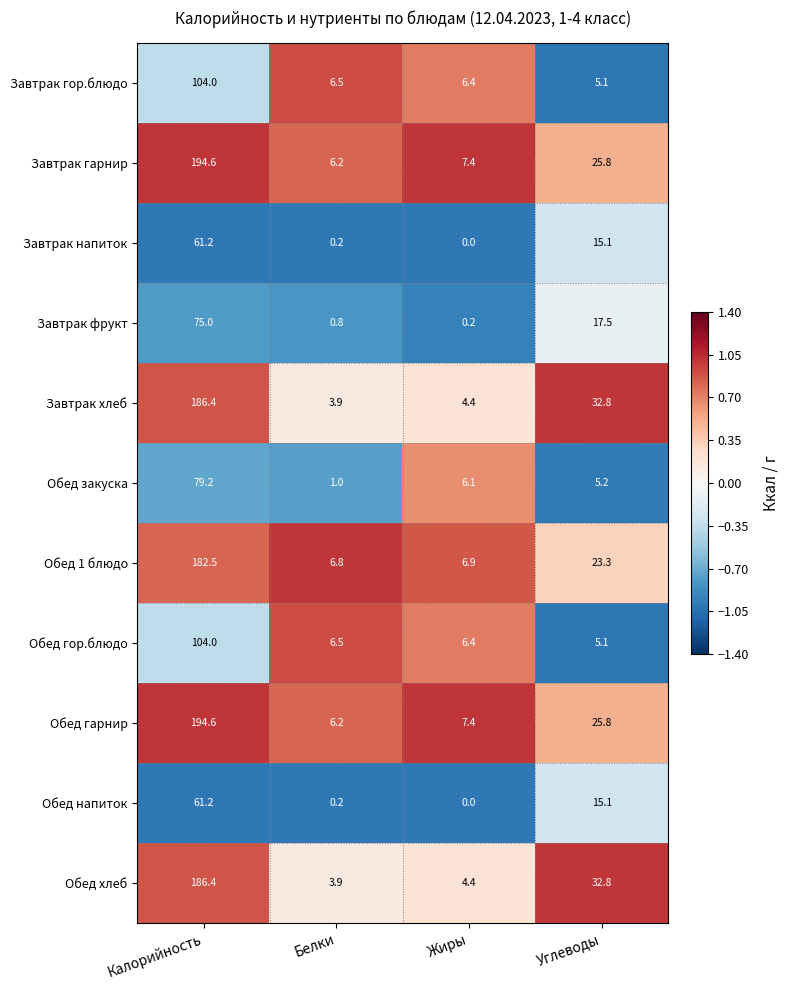

What is the difference between the maximum and minimum values in the Завтрак гор.блюдо series?

98.9